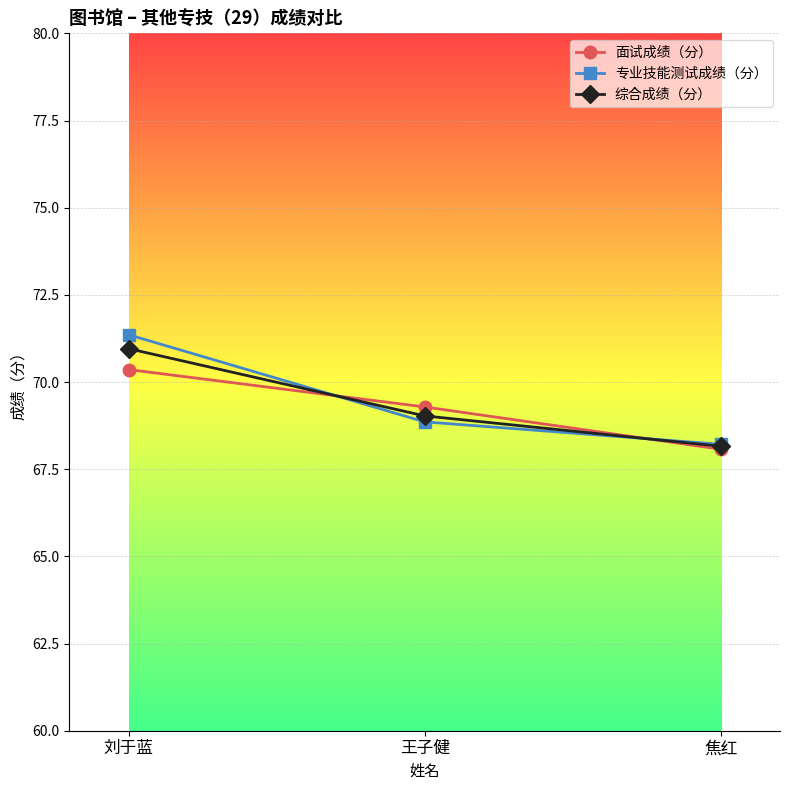

Which category has the lowest value in the 综合成绩（分） series?

焦红